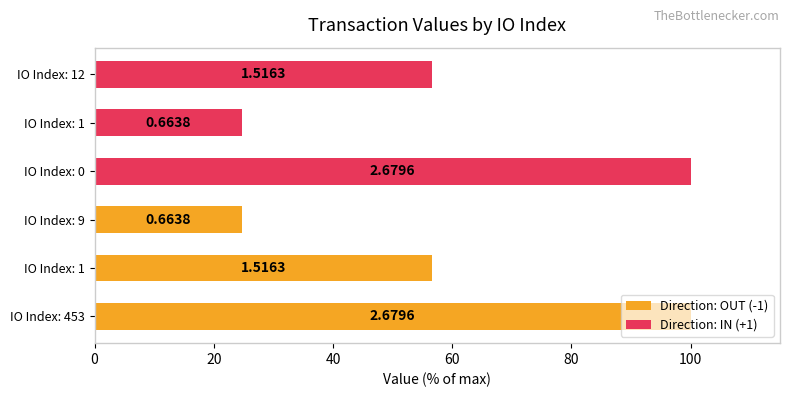

Which series has the widest spread of values?

Direction: OUT (-1)